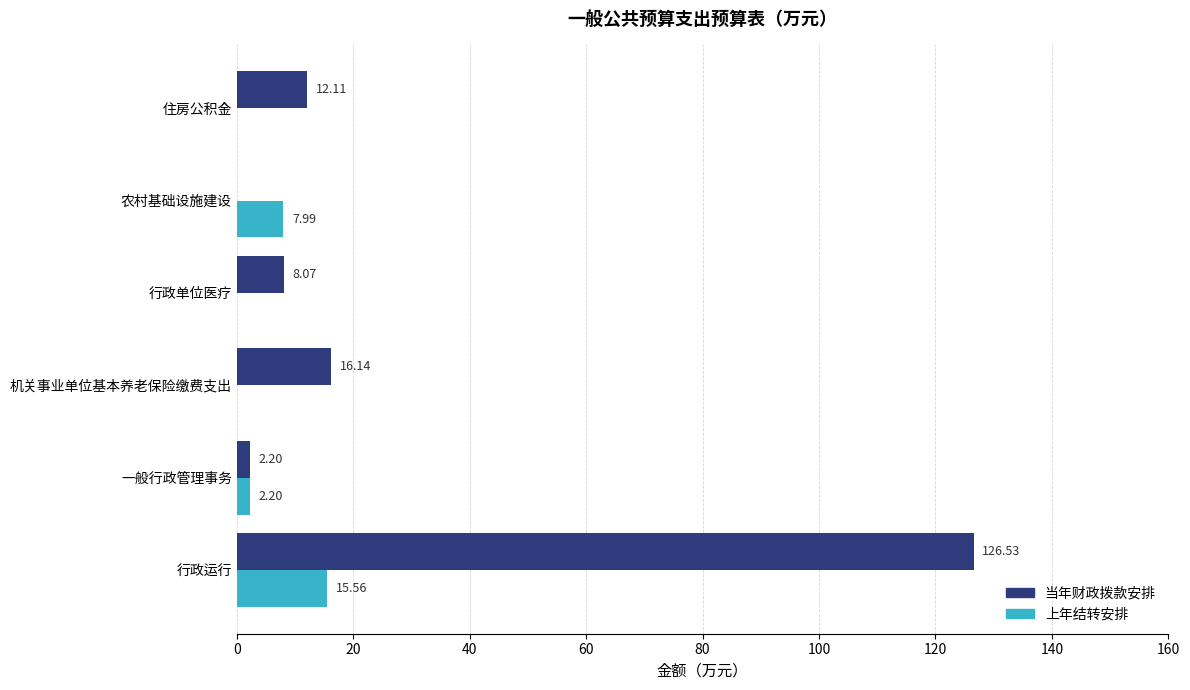

At which category is the sum across all series the highest?

行政运行